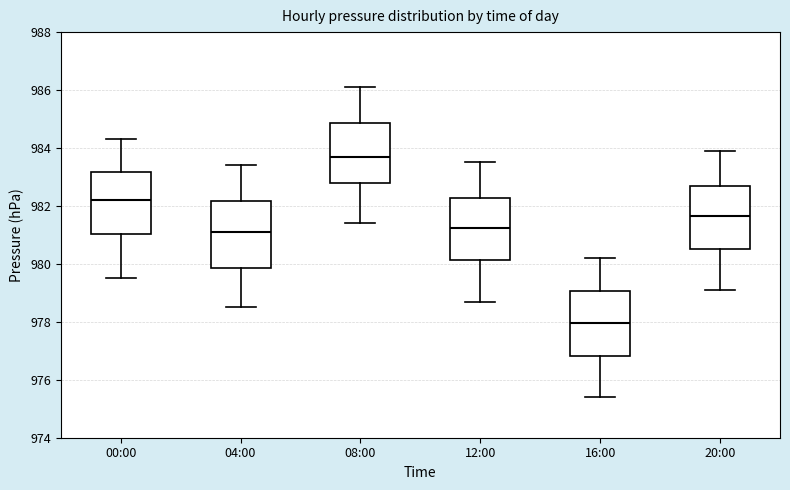

Reading left to right, read every box against the y-axis: the position of its median line, the range the box covers, and the ends of its whiskers. The values are not printed on the chart, so give them approximately, as read against the axis.

00:00: median 982.2, box 981.0 to 983.2, whiskers 979.6 to 984.4
04:00: median 981.2, box 979.8 to 982.2, whiskers 978.6 to 983.4
08:00: median 983.8, box 982.8 to 984.8, whiskers 981.4 to 986.2
12:00: median 981.2, box 980.2 to 982.2, whiskers 978.8 to 983.6
16:00: median 978.0, box 976.8 to 979.0, whiskers 975.4 to 980.2
20:00: median 981.6, box 980.6 to 982.6, whiskers 979.2 to 984.0